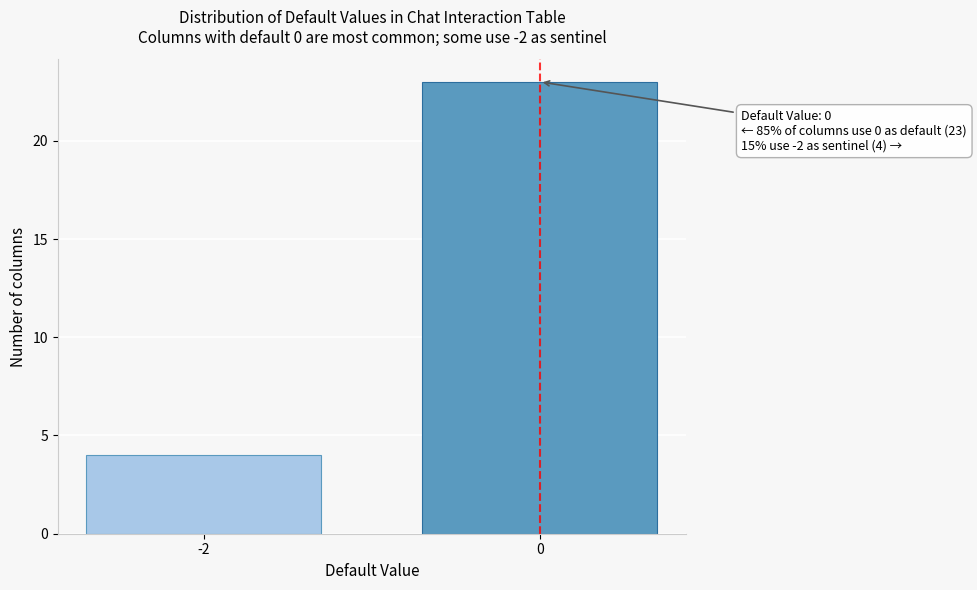

Reading left to right, what are all the values shown in this chart?

4	23